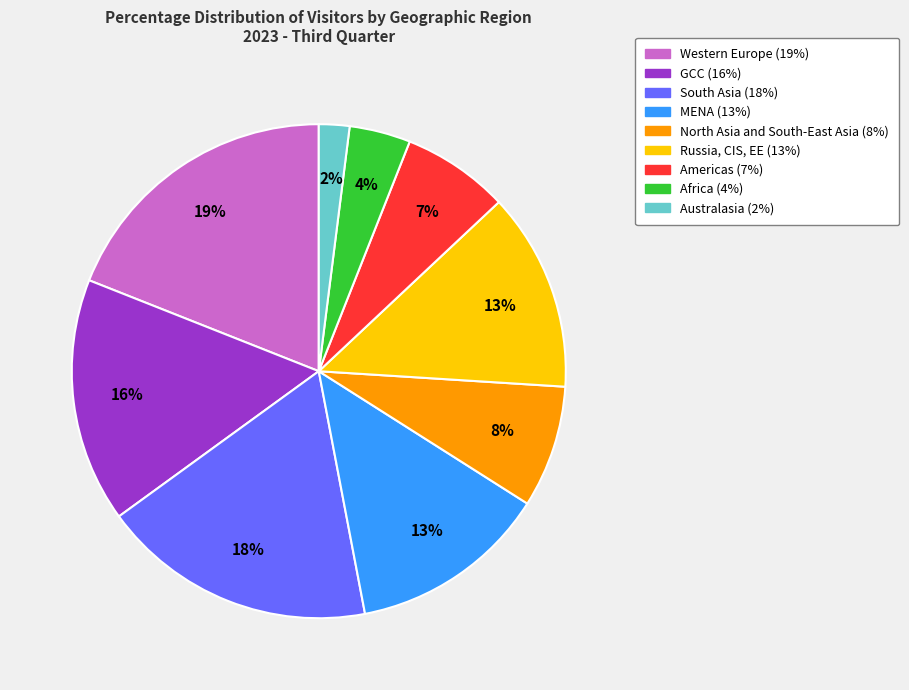

To the nearest percent, what is the combined percentage of Australasia and South Asia?

20%